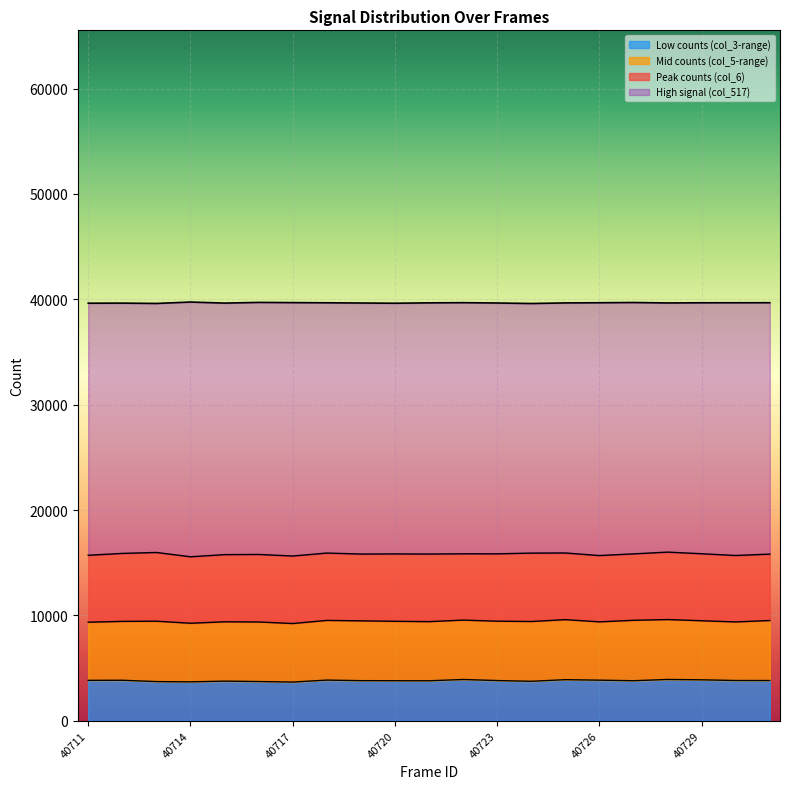

Is it true that the value at 40713 is 39610?

True